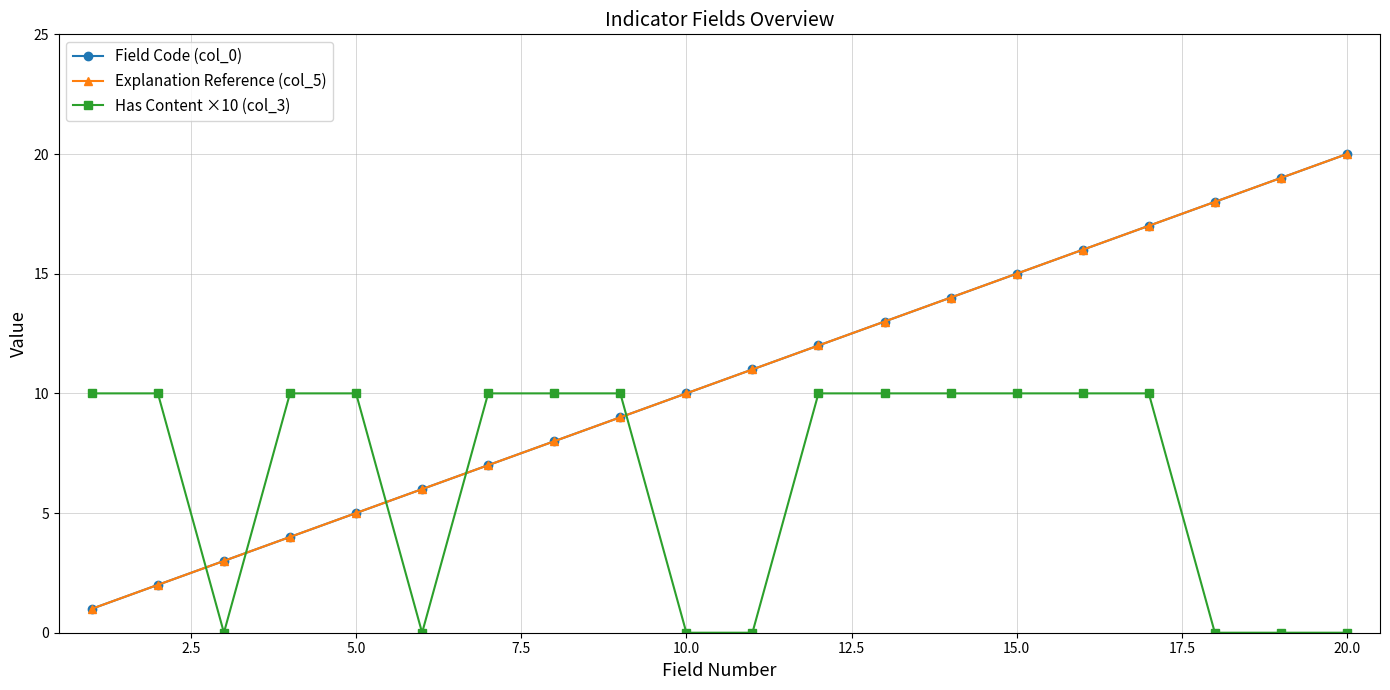

What is the sum of all Has Content ×10 (col_3) values?

130